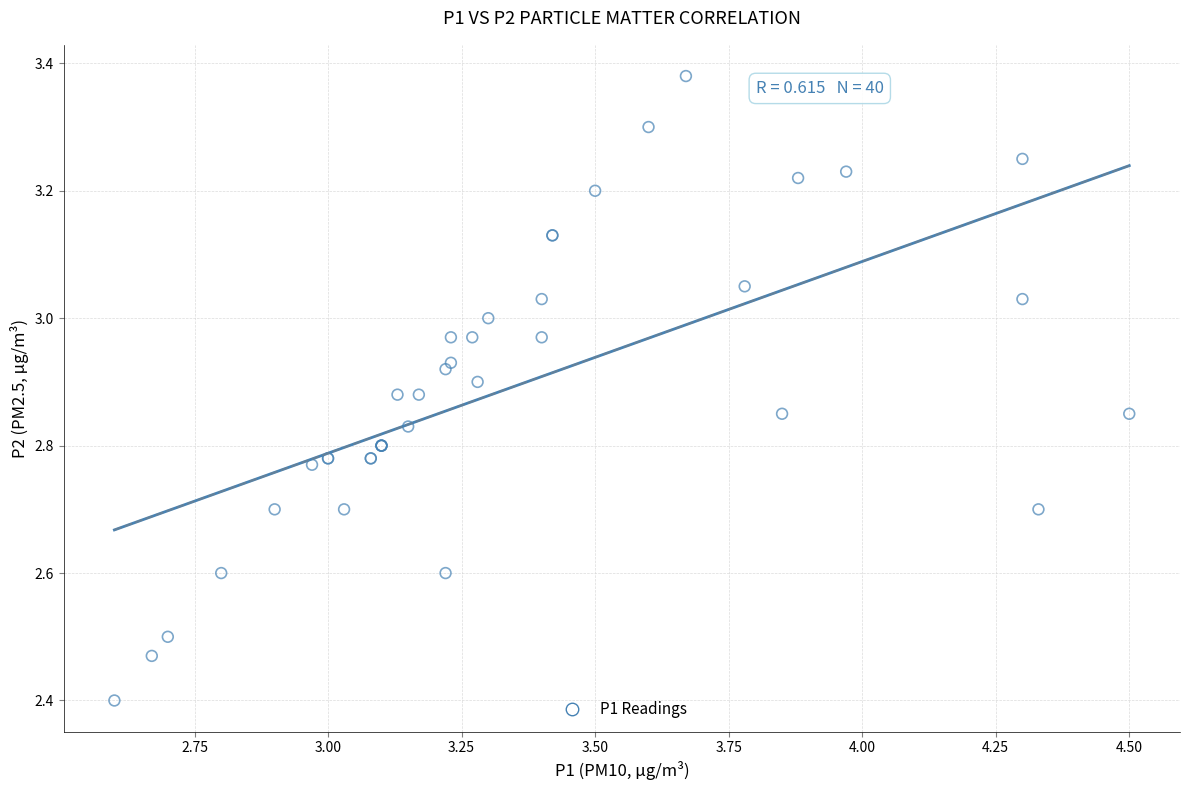

What Y value in the scatter plot is closest to 2?

2.4